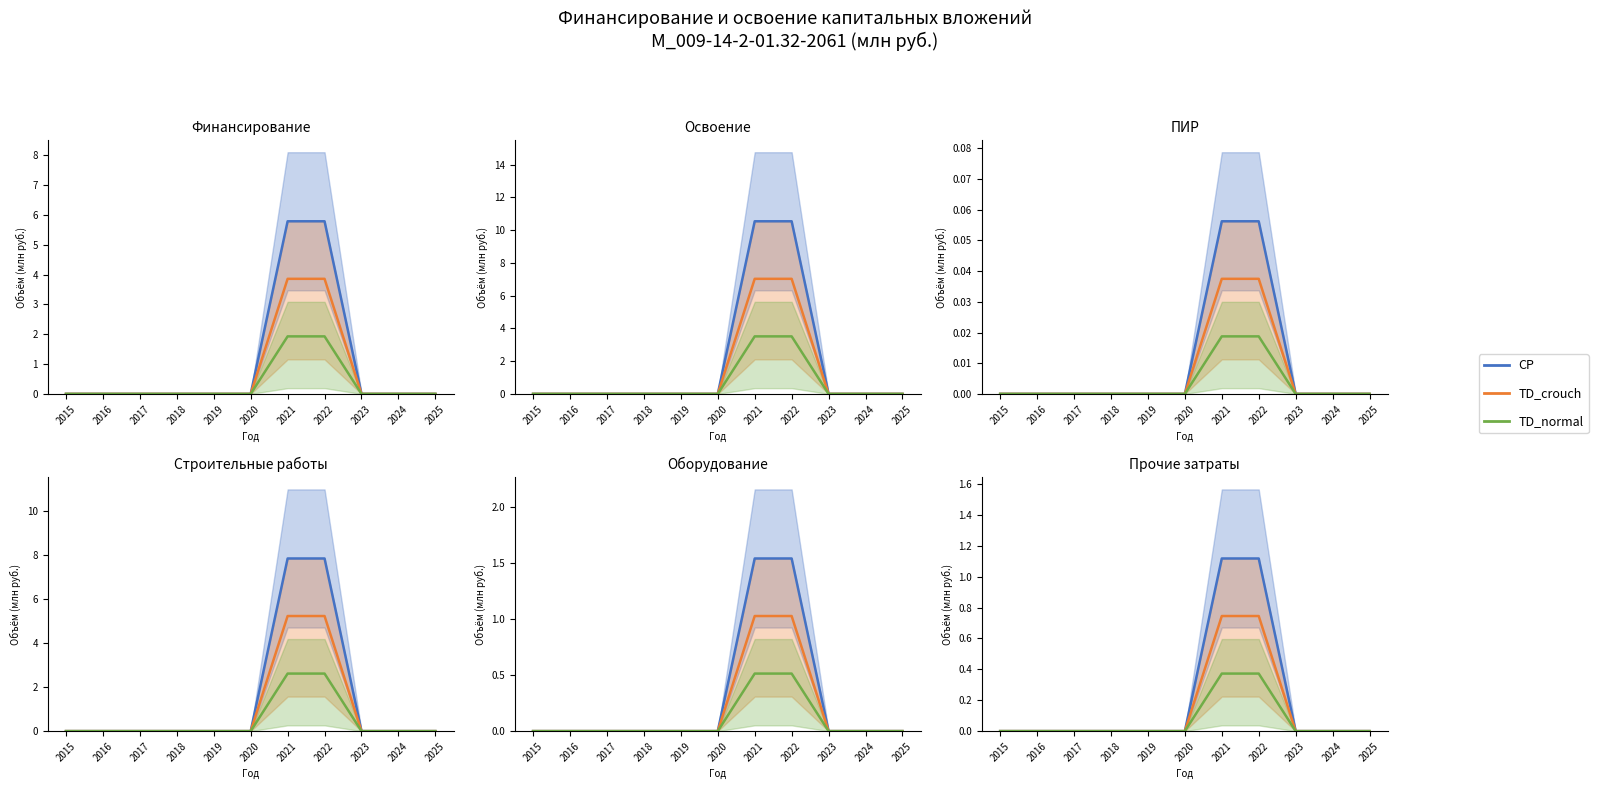

True or false: TD_crouch-style has a value of -0.4 at 2017.

False